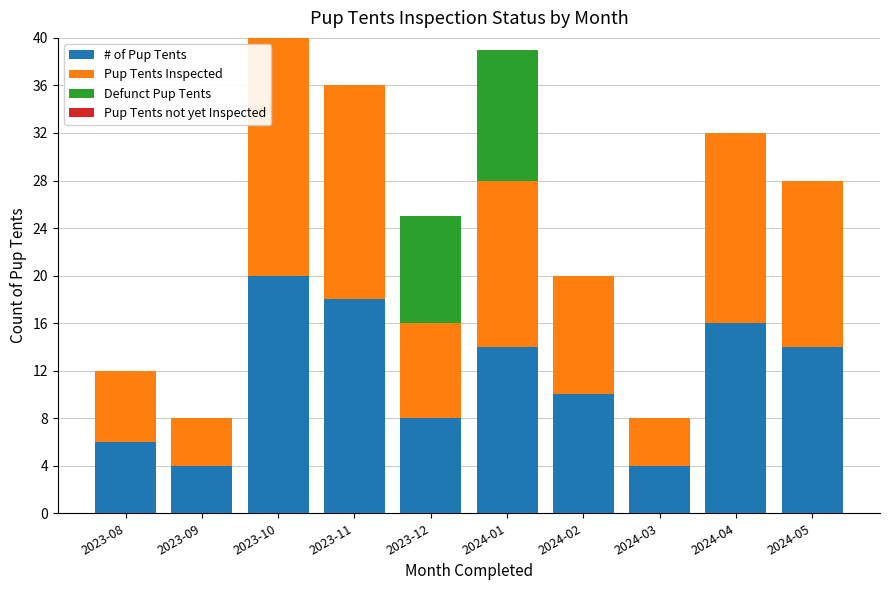

What is the sum of all # of Pup Tents values?

114